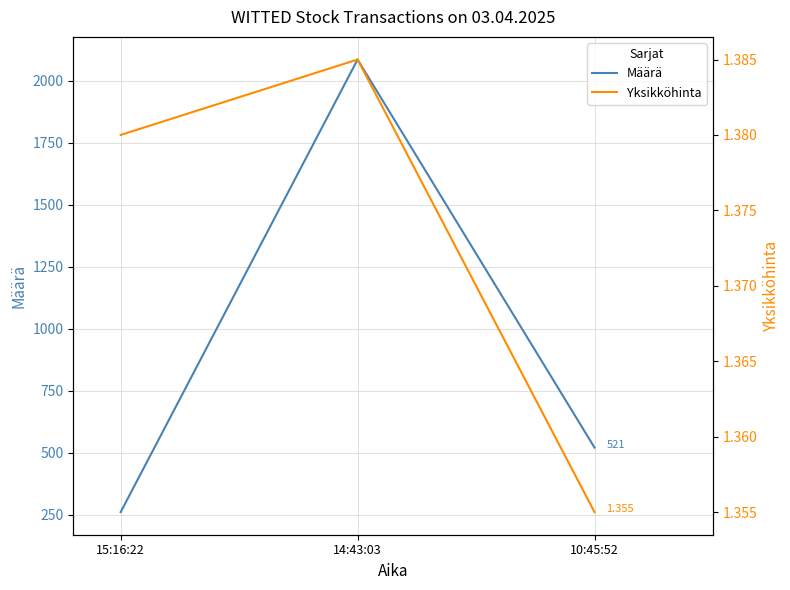

What is the greatest value displayed?

2085.0